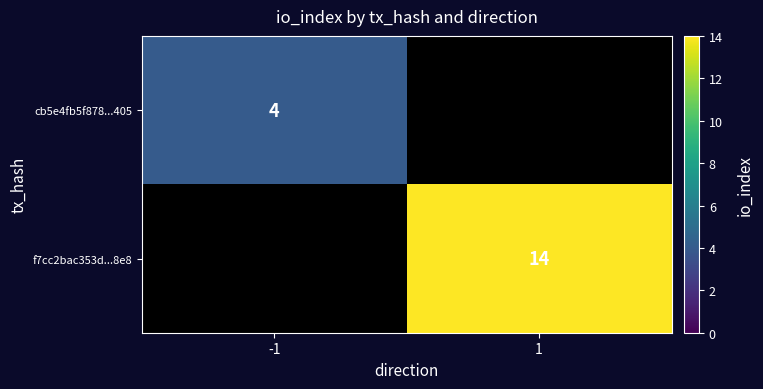

How many categories are shown in the chart?

2